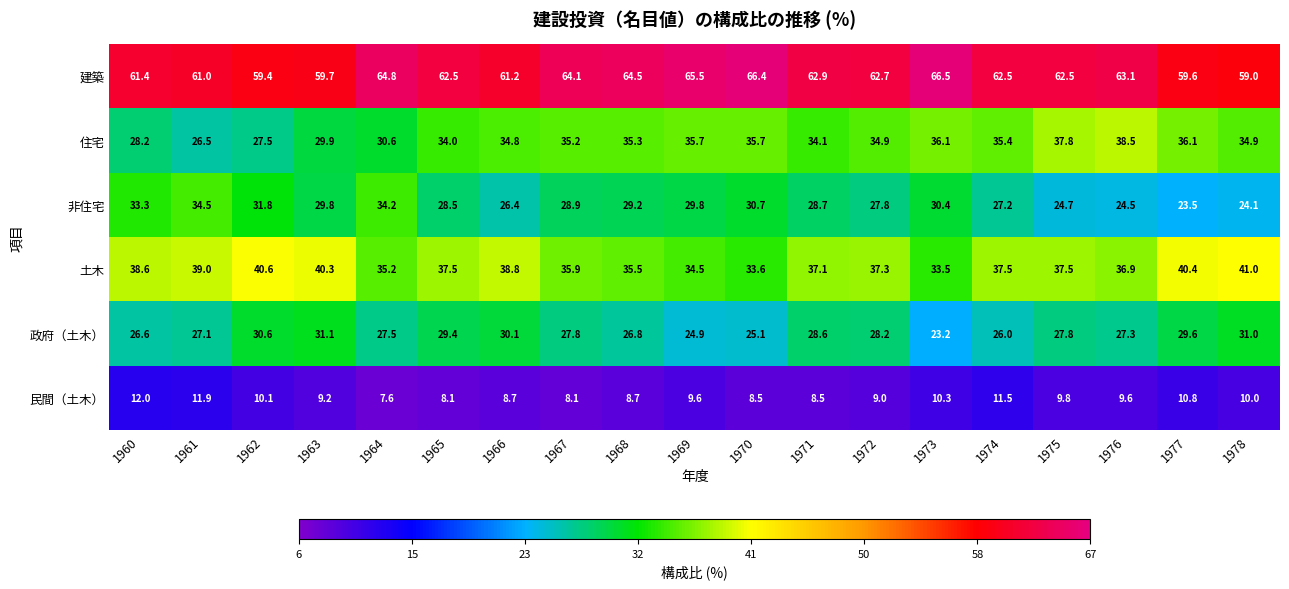

Which label corresponds to the smallest value in the chart?

1964